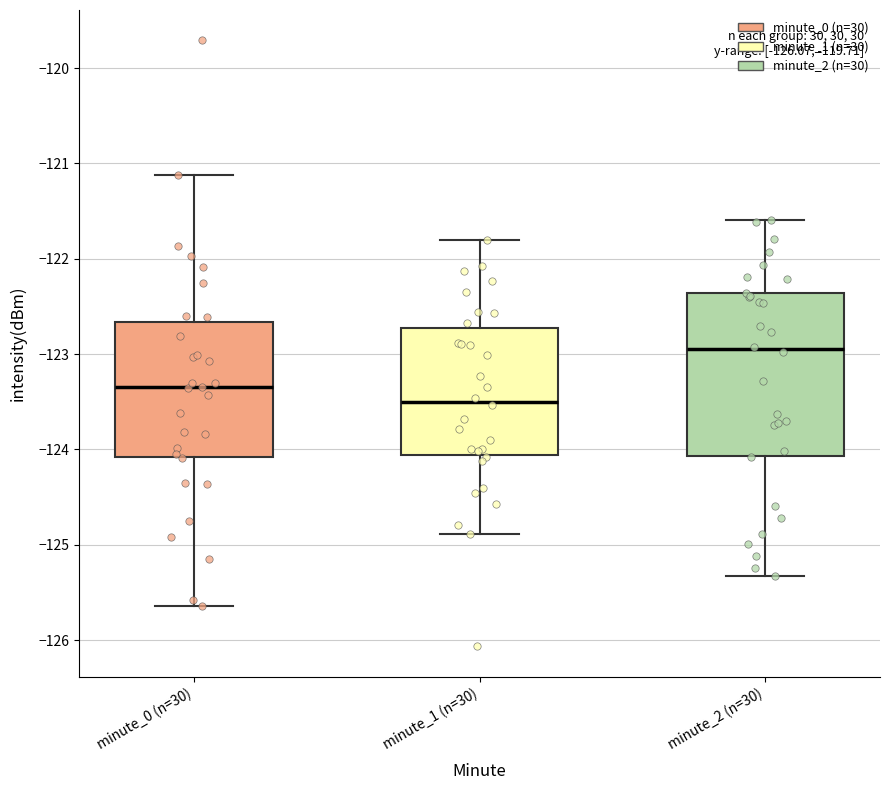

Where is the upper edge of the box for minute_0 (n=30) on the y-axis? The values are not printed on the chart, so give them approximately, as read against the axis.

-122.7